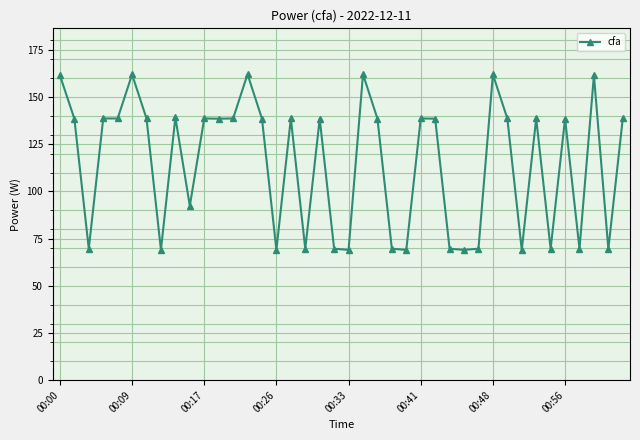

True or false: the data has more than 0 interior local peaks.

True